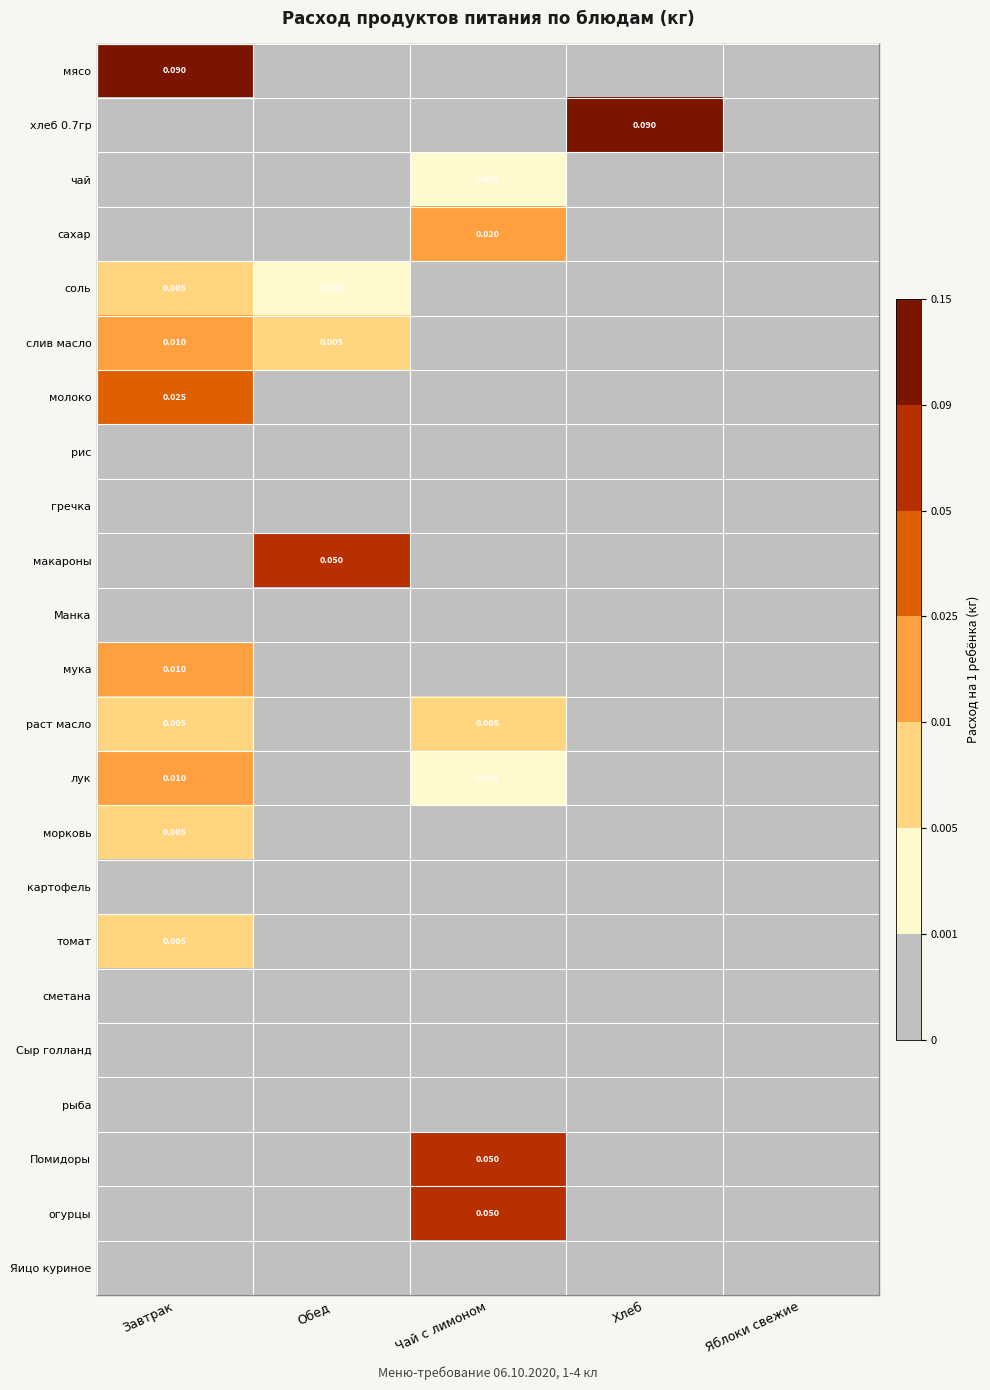

Between Хлеб and Яблоки свежие, which is larger?

Хлеб